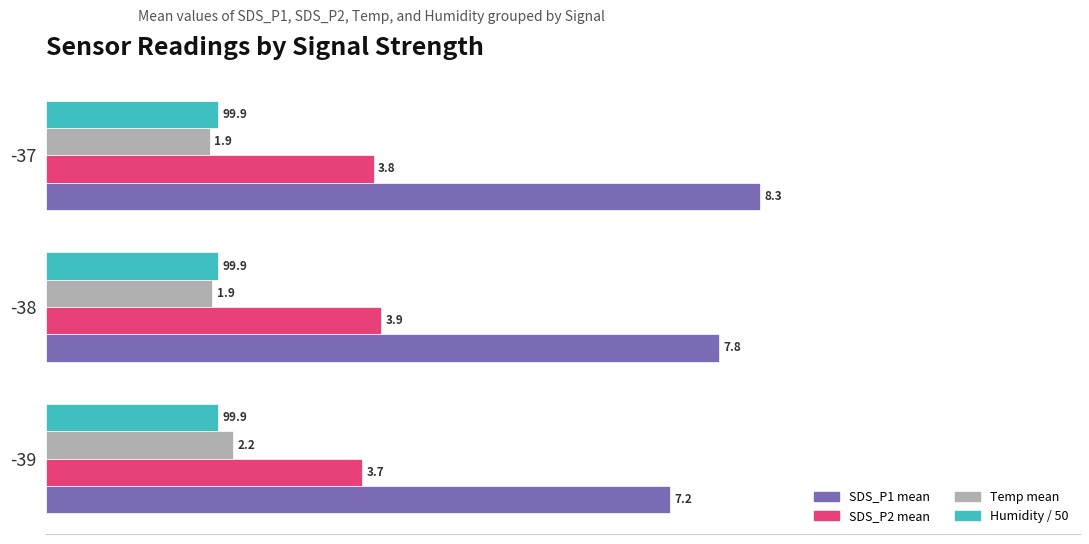

List the labels in order of SDS_P1 mean value, smallest first.

-39, -38, -37